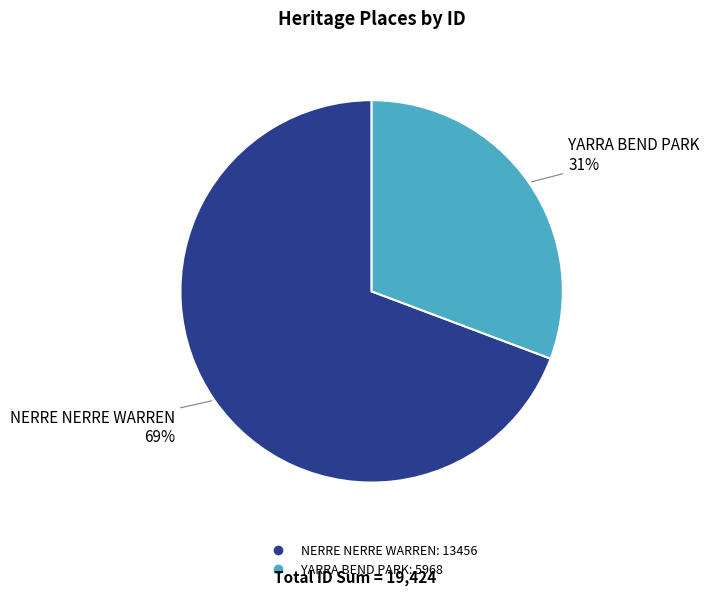

What is the ratio of the value at YARRA BEND PARK to the value at NERRE NERRE WARREN?

0.4